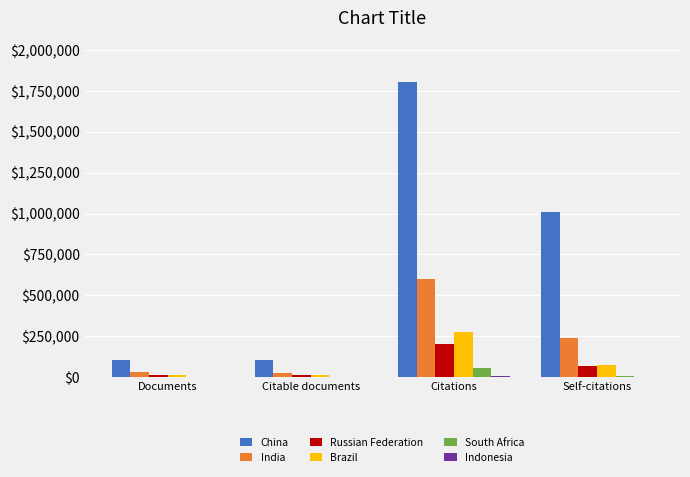

Where is India nearest to the value 312587?

Self-citations